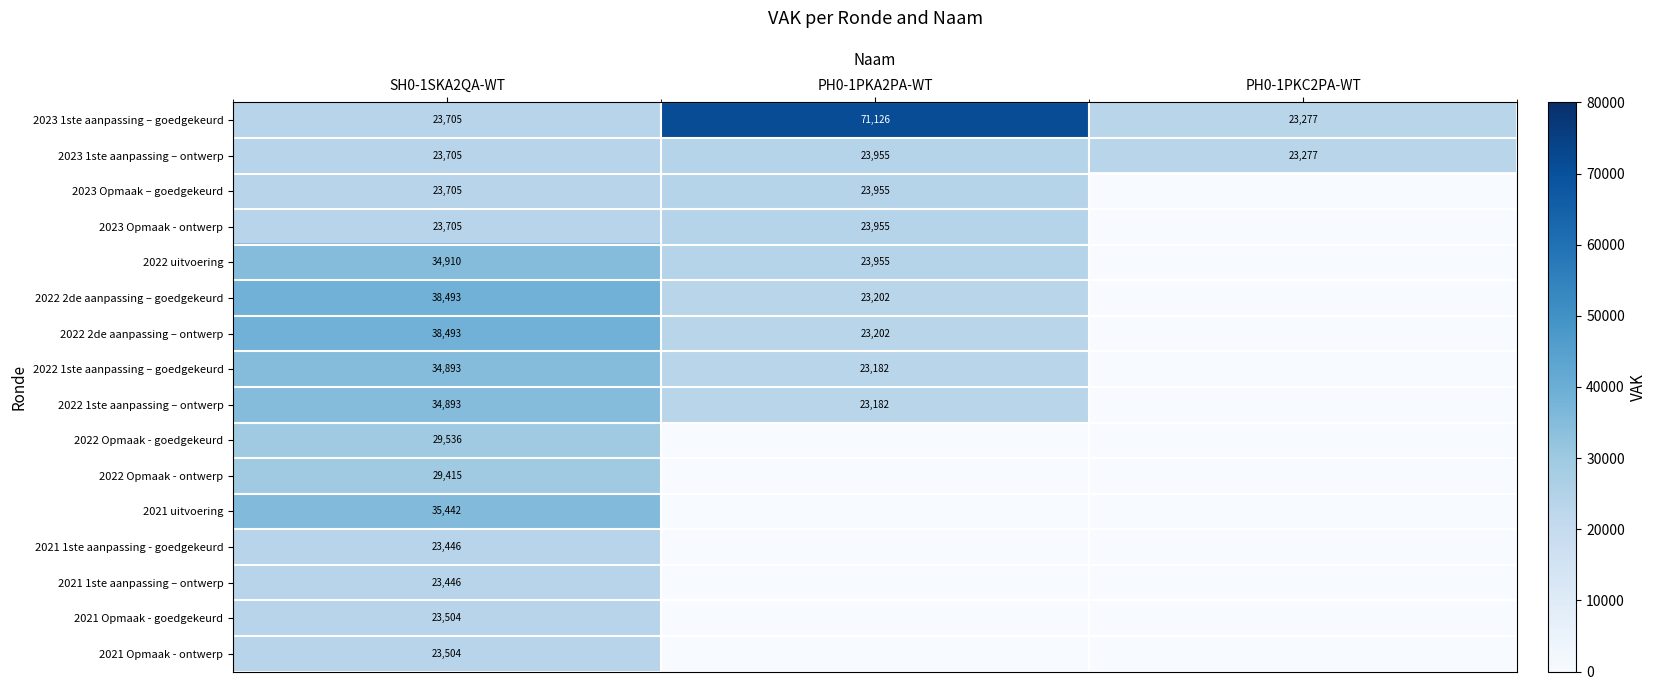

What is the highest value of the 2023 1ste aanpassing – ontwerp series?

23955